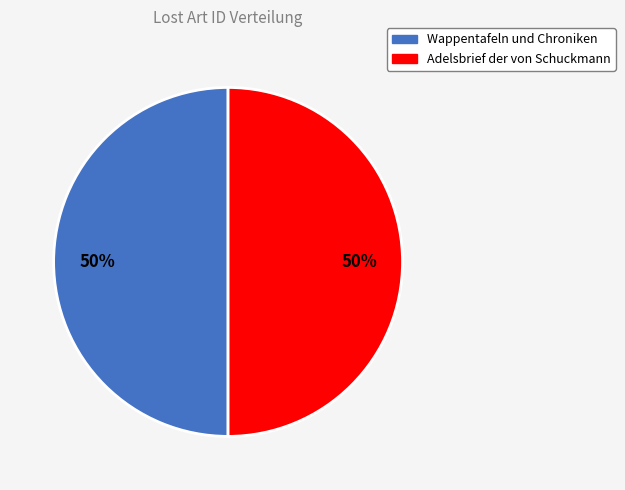

The Adelsbrief der von Schuckmann slice represents 62% of the pie. True or false?

False